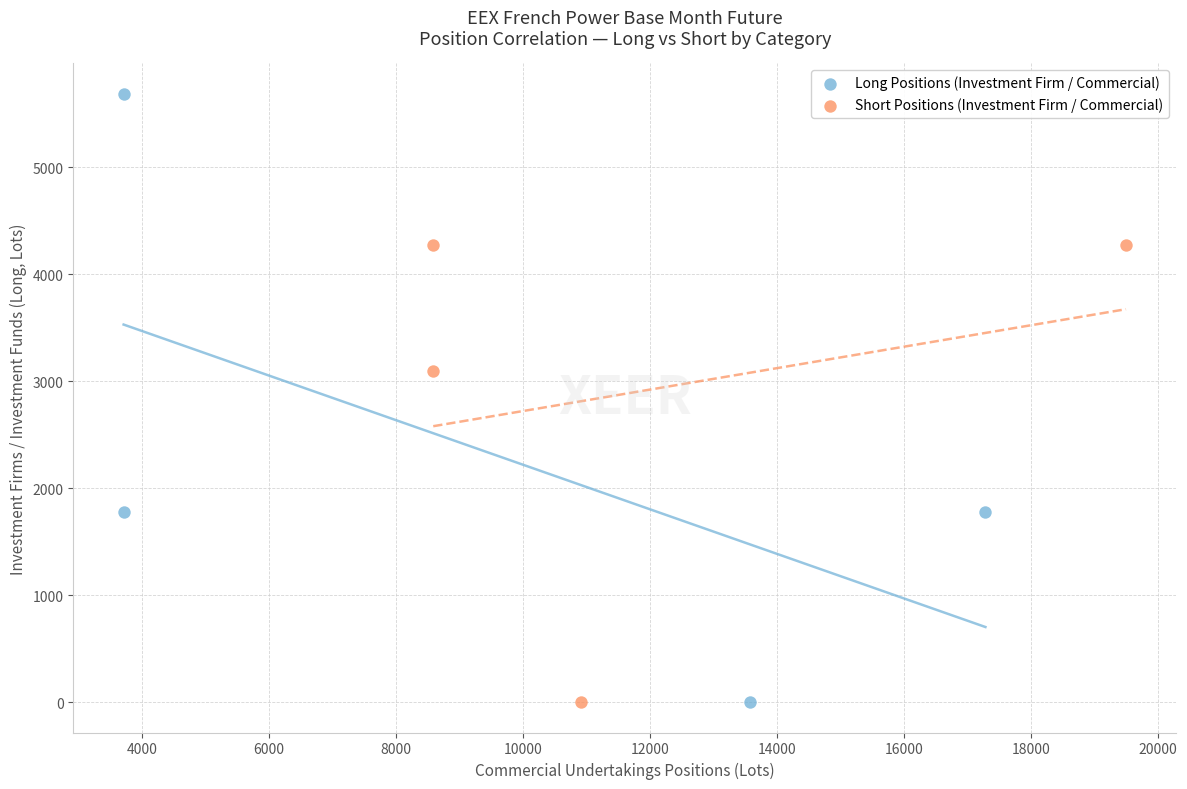

Which series has the largest Y range (max minus min)?

Long Positions (Investment Firm / Commercial)